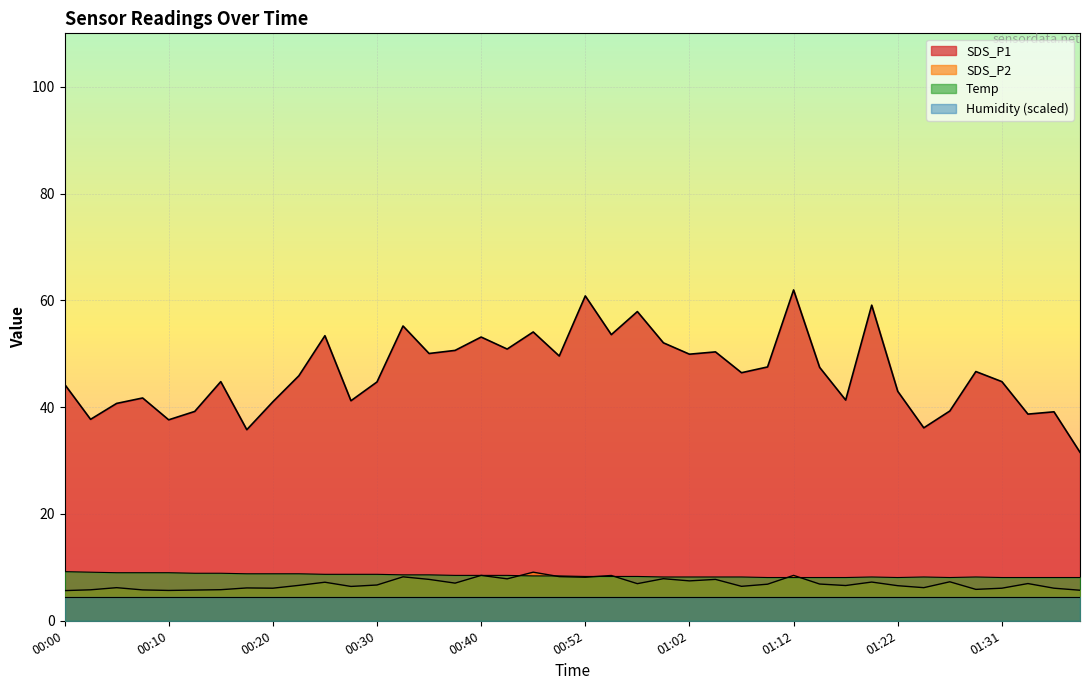

At which label does SDS_P1 reach its peak?

01:12